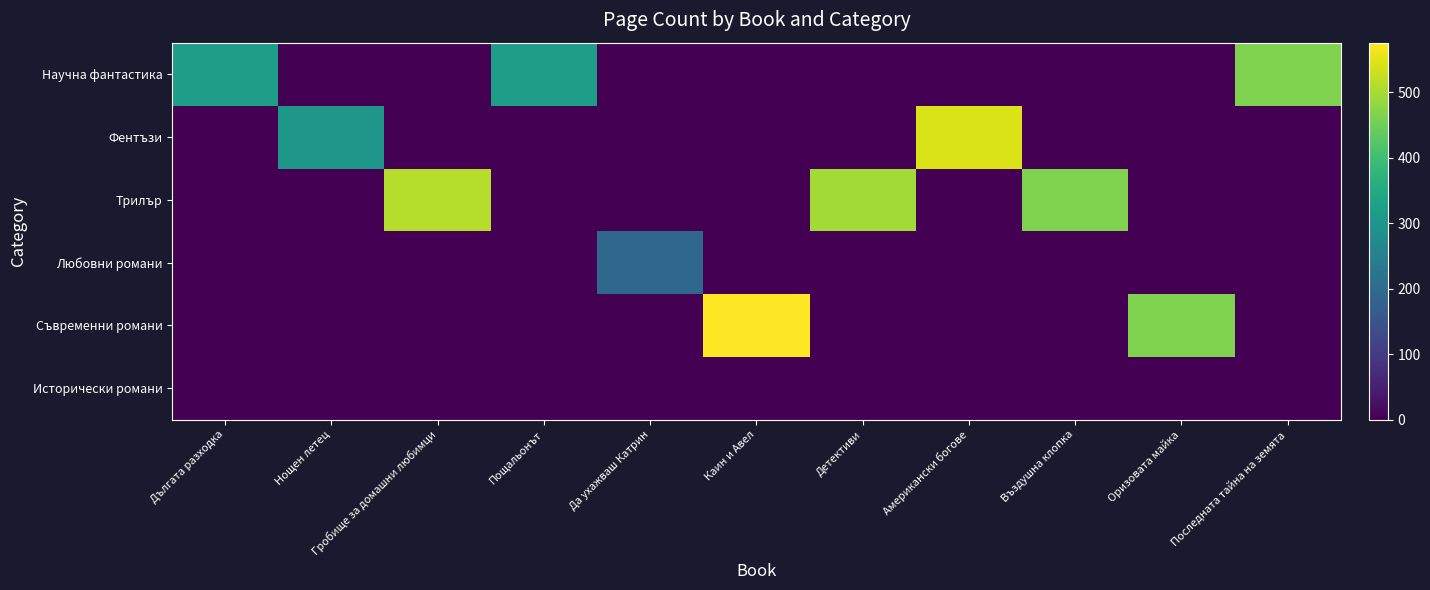

At which category does the chart reach its minimum across all series?

Нощен летец